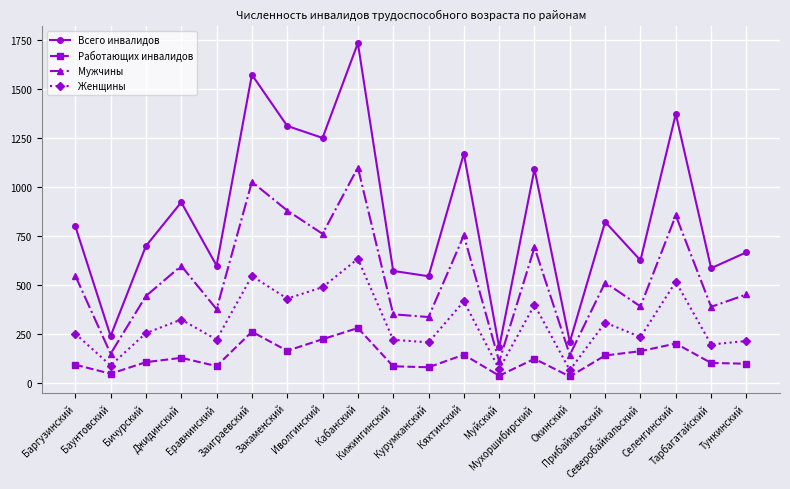

Count the number of data series in this chart.

4